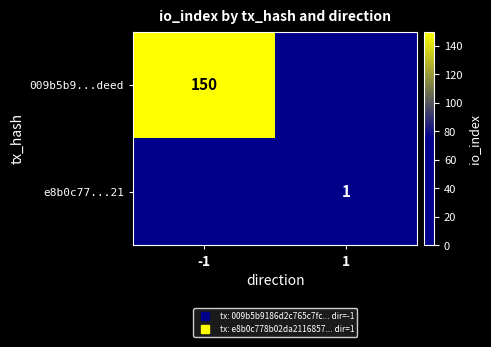

What is the maximum value shown in the chart?

150